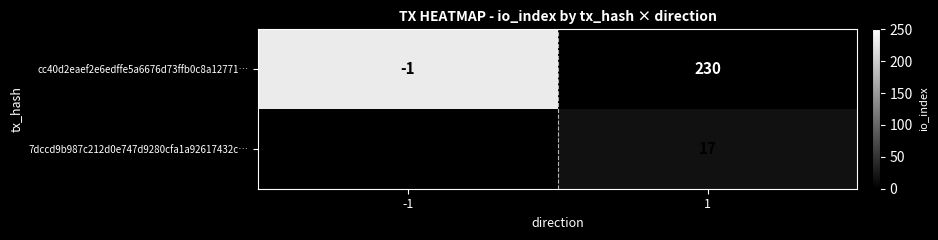

The value of 7dccd9b987c212d0e747d9280cfa1a92617432c… at 1 is 5. True or false?

False